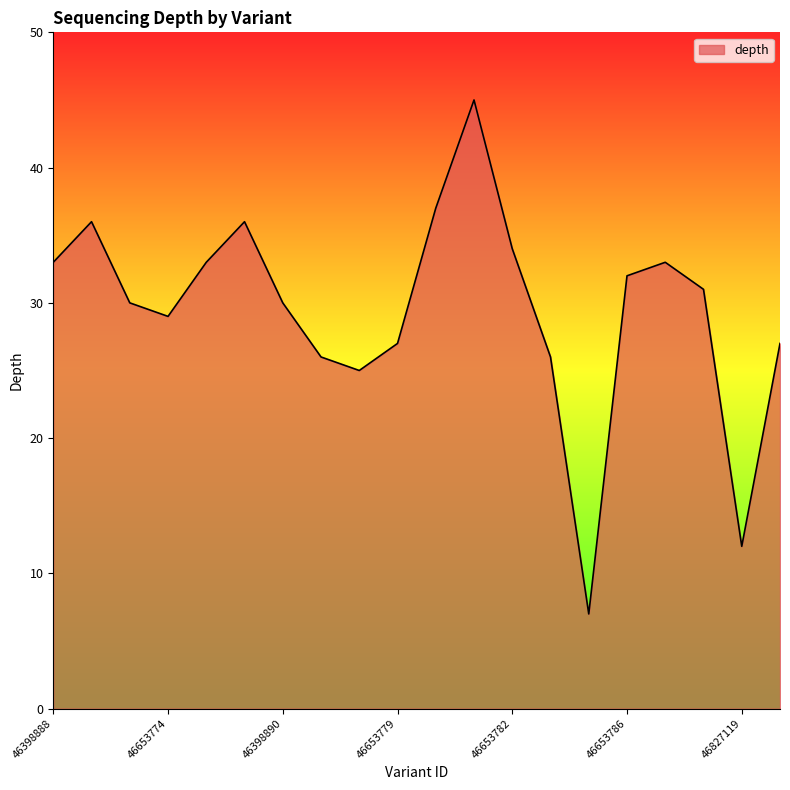

Does the chart display data point markers on the line(s)?

No